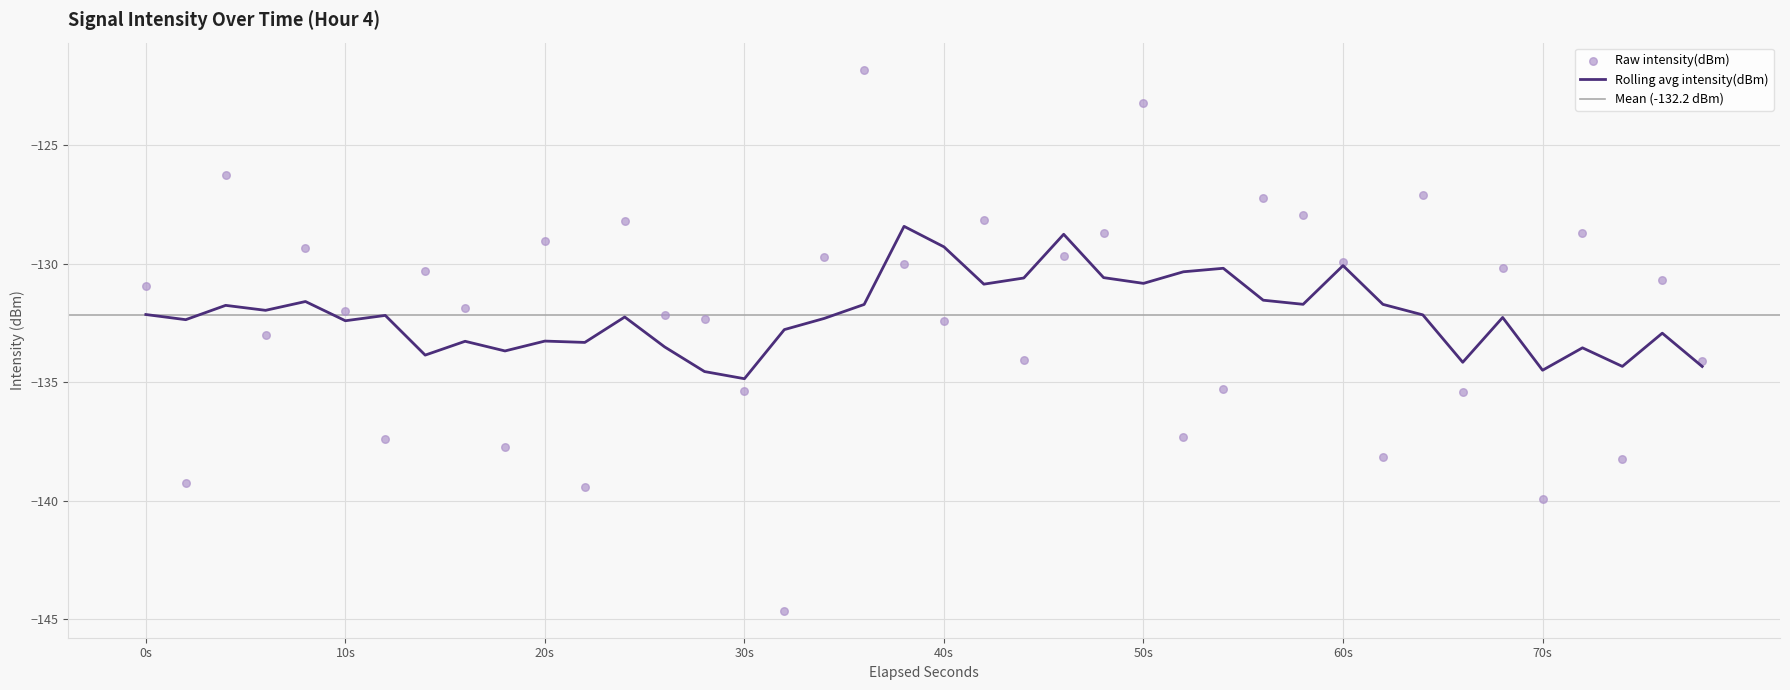

The value of Rolling avg intensity(dBm) at 20s is -191.4. True or false?

False